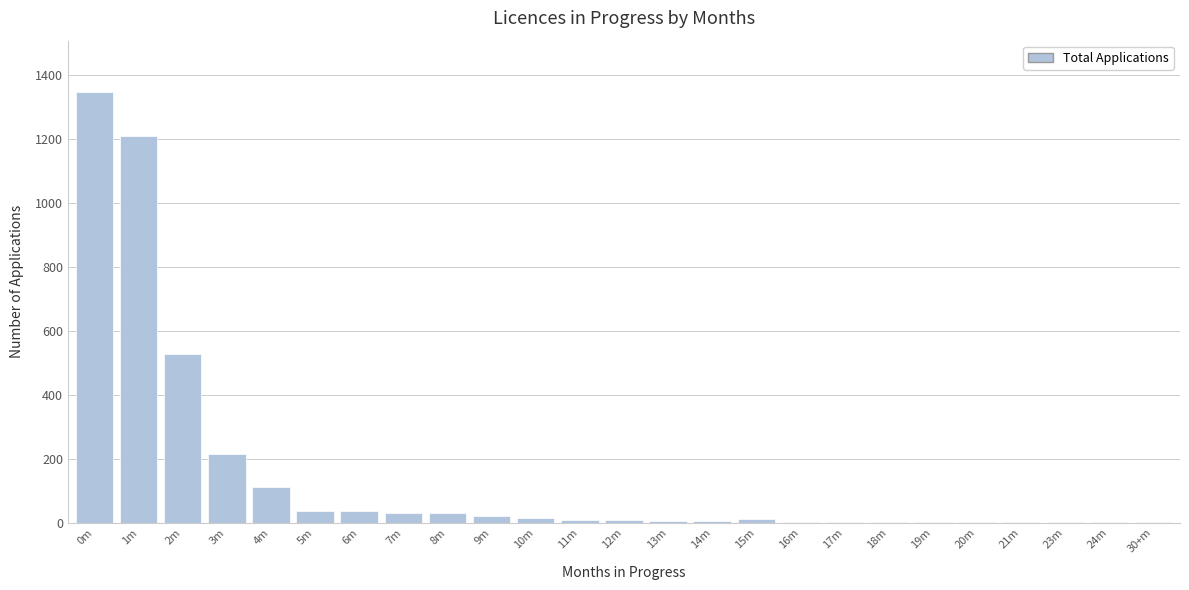

Which label corresponds to the largest value in the chart?

0m